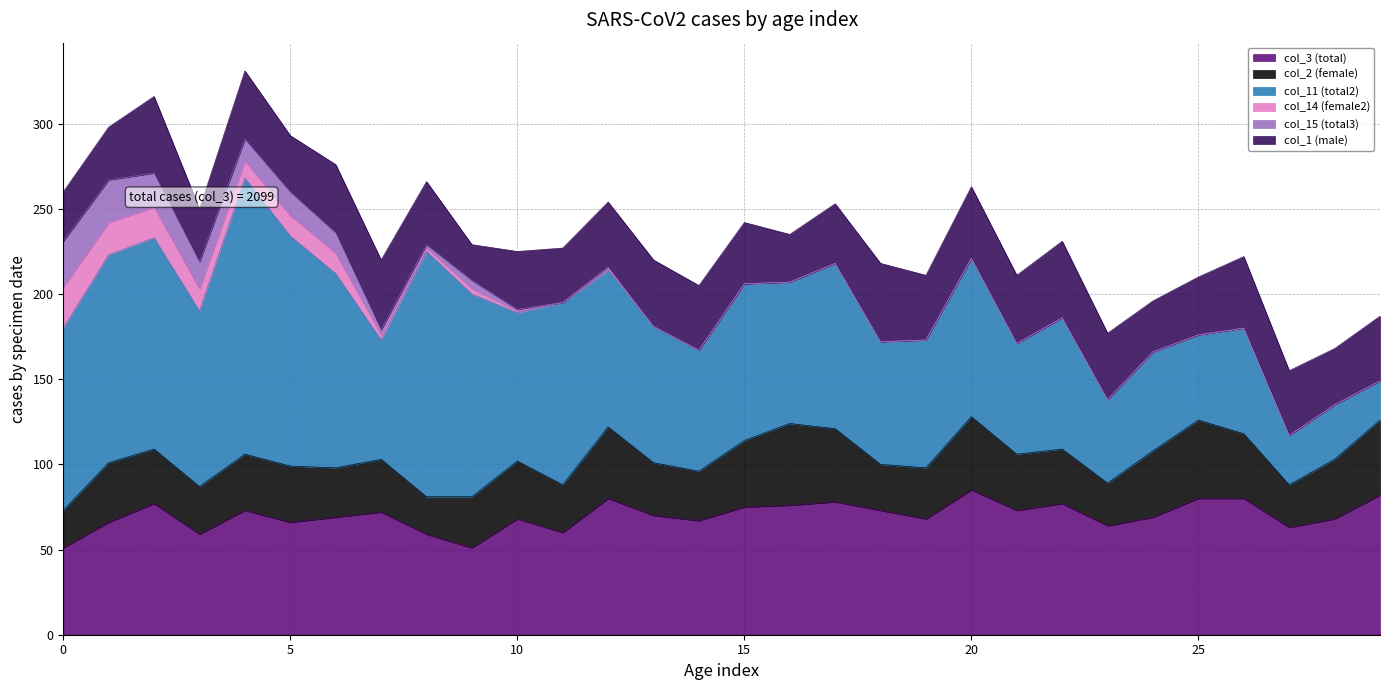

Where is col_14 (female2) nearest to the value 12?

5